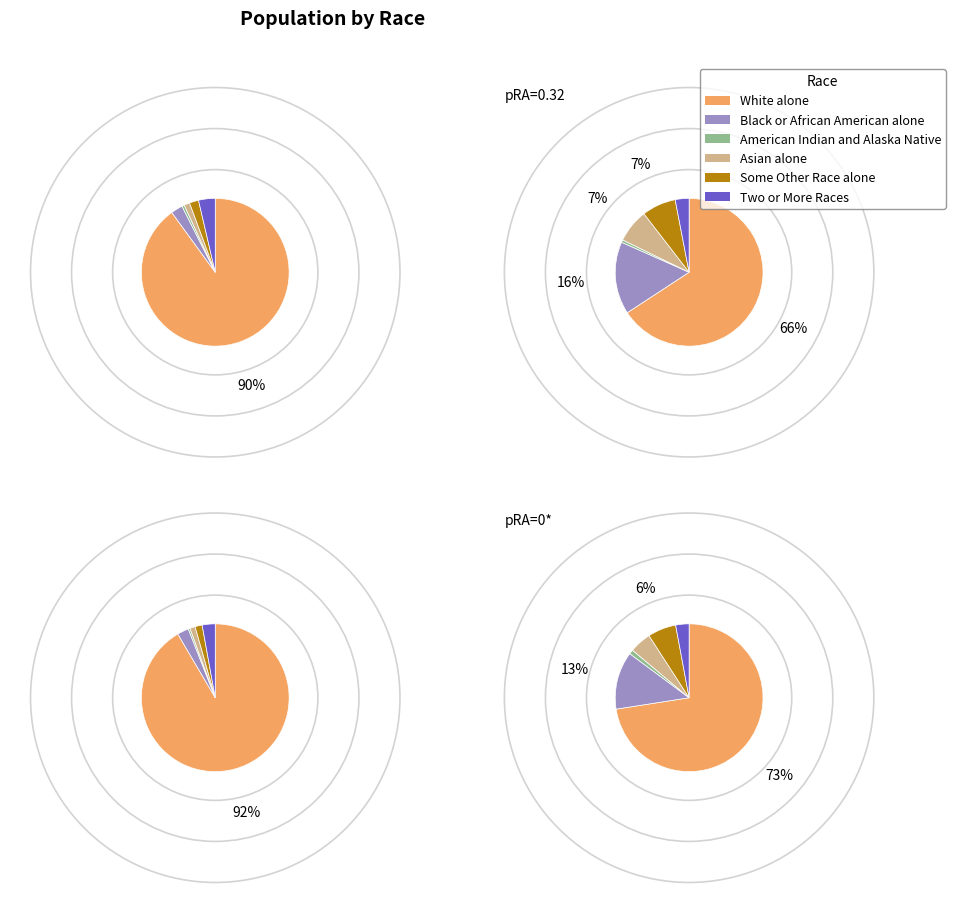

Combined, do National and New York account for over 50%?

Yes